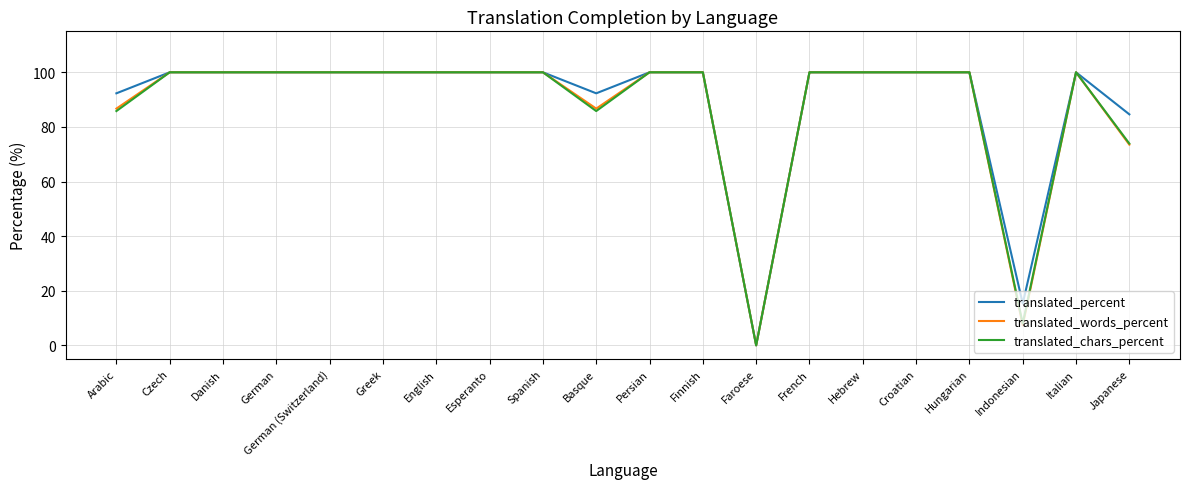

In translated_percent, how many points are lower than both neighbors (excluding endpoints)?

3